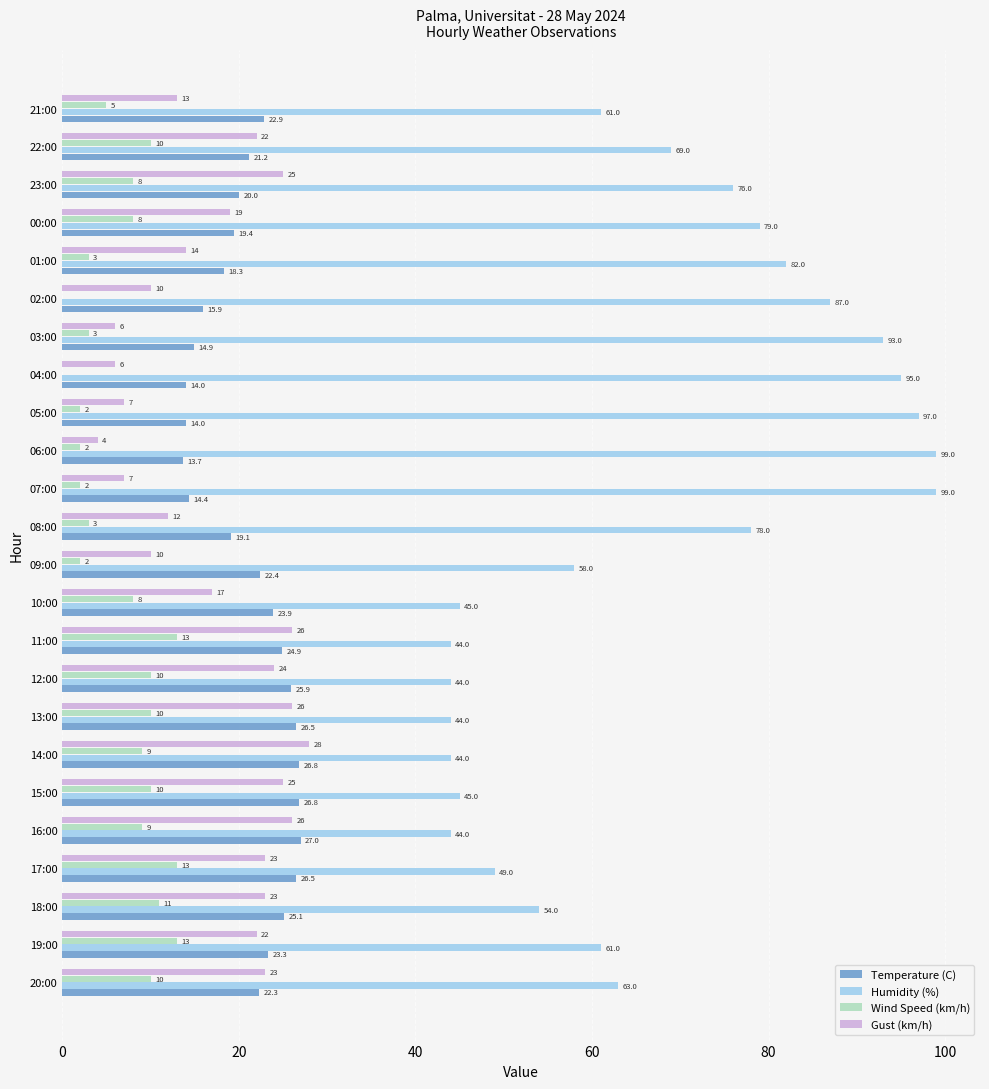

Is it true that Gust (km/h) equals 8.0 at 01:00?

False